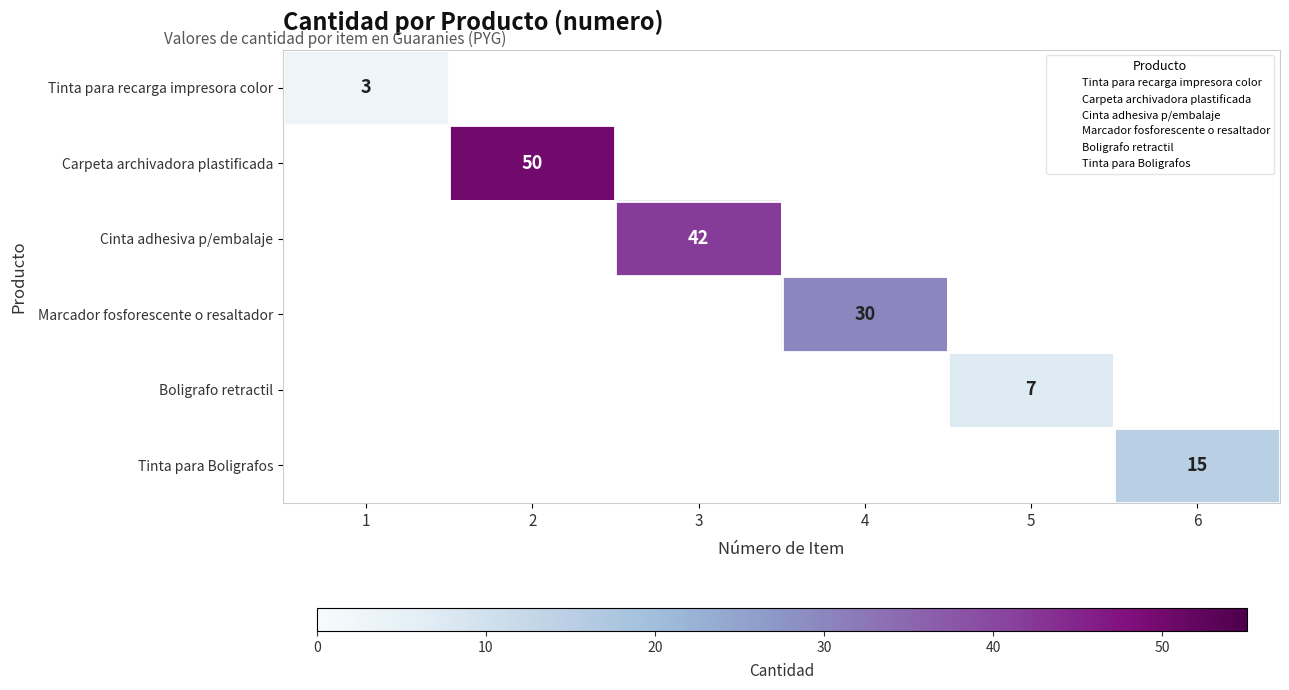

What is the total value across all series at 6?

15